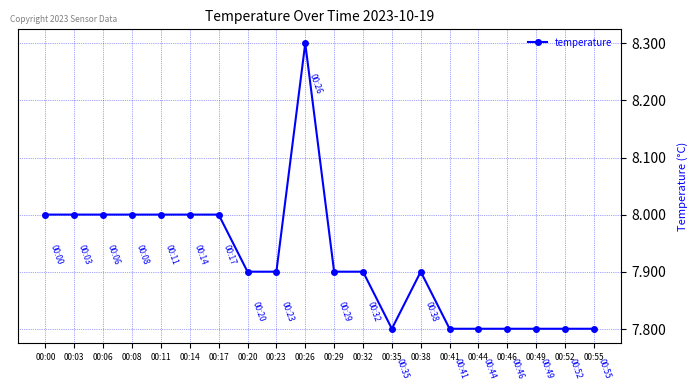

At which category does the chart reach its peak across all series?

00:26